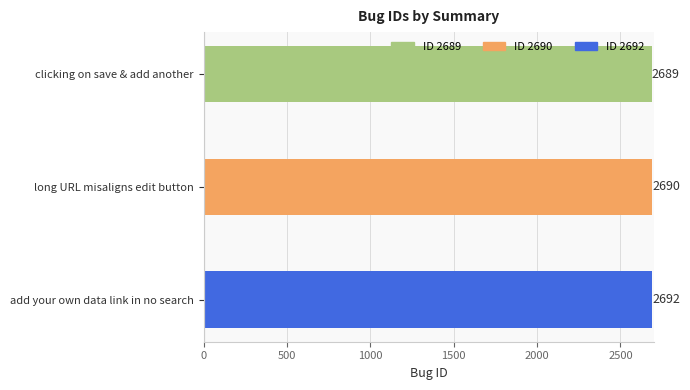

What is the change in value from long URL misaligns edit button to add your own data link in no search?

+2